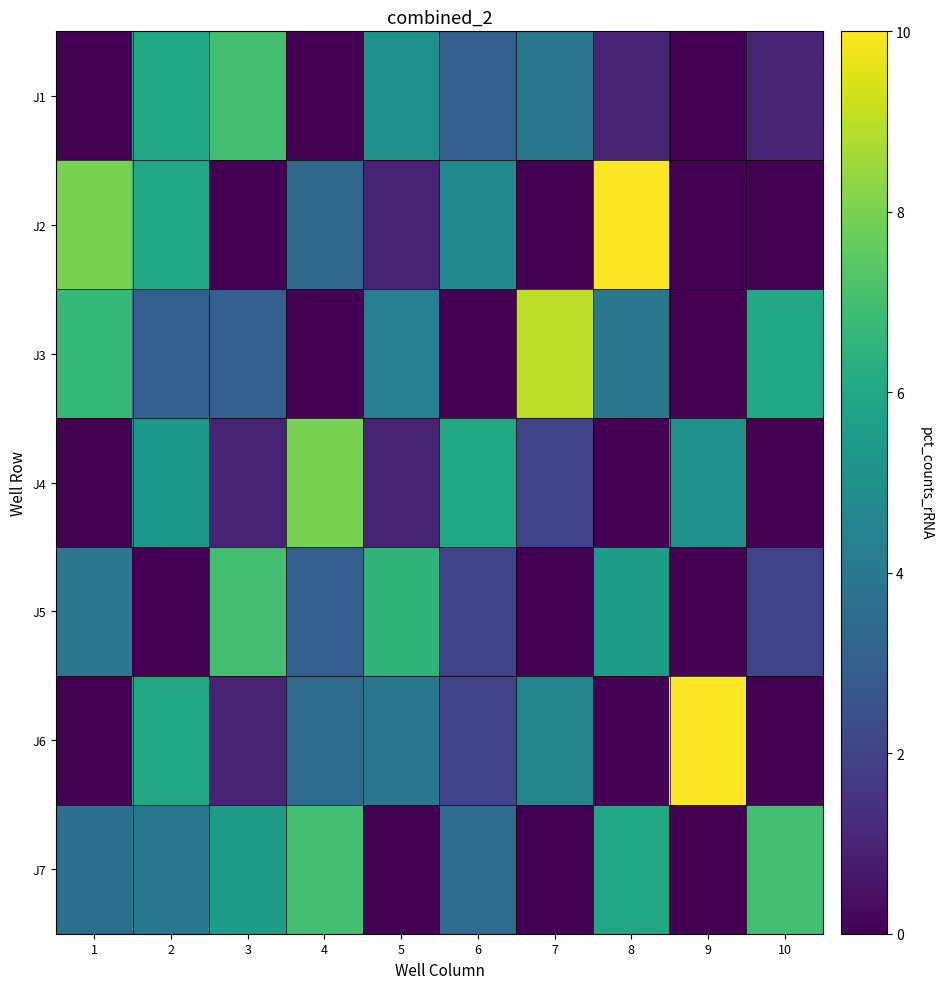

What is the spread (max minus min) of values at 2?

6.0